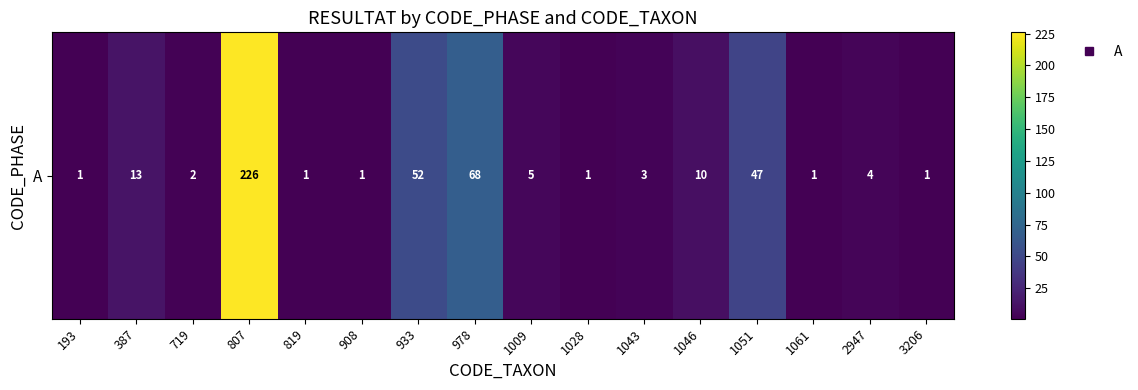

What is the difference between the values at 1043 and 387?

10